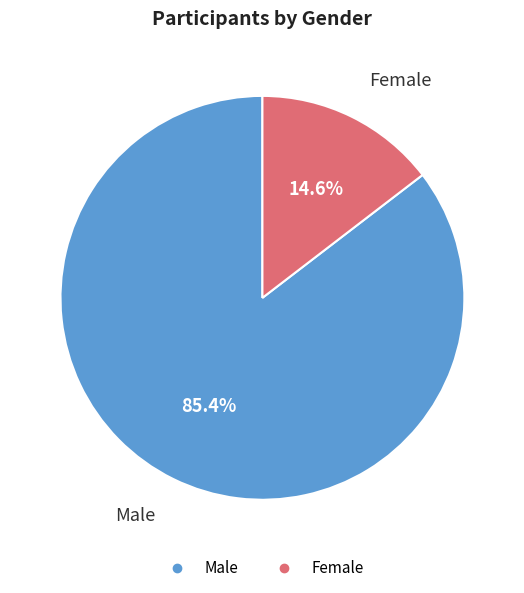

To the nearest percent, what percentage of the pie is Female?

15%